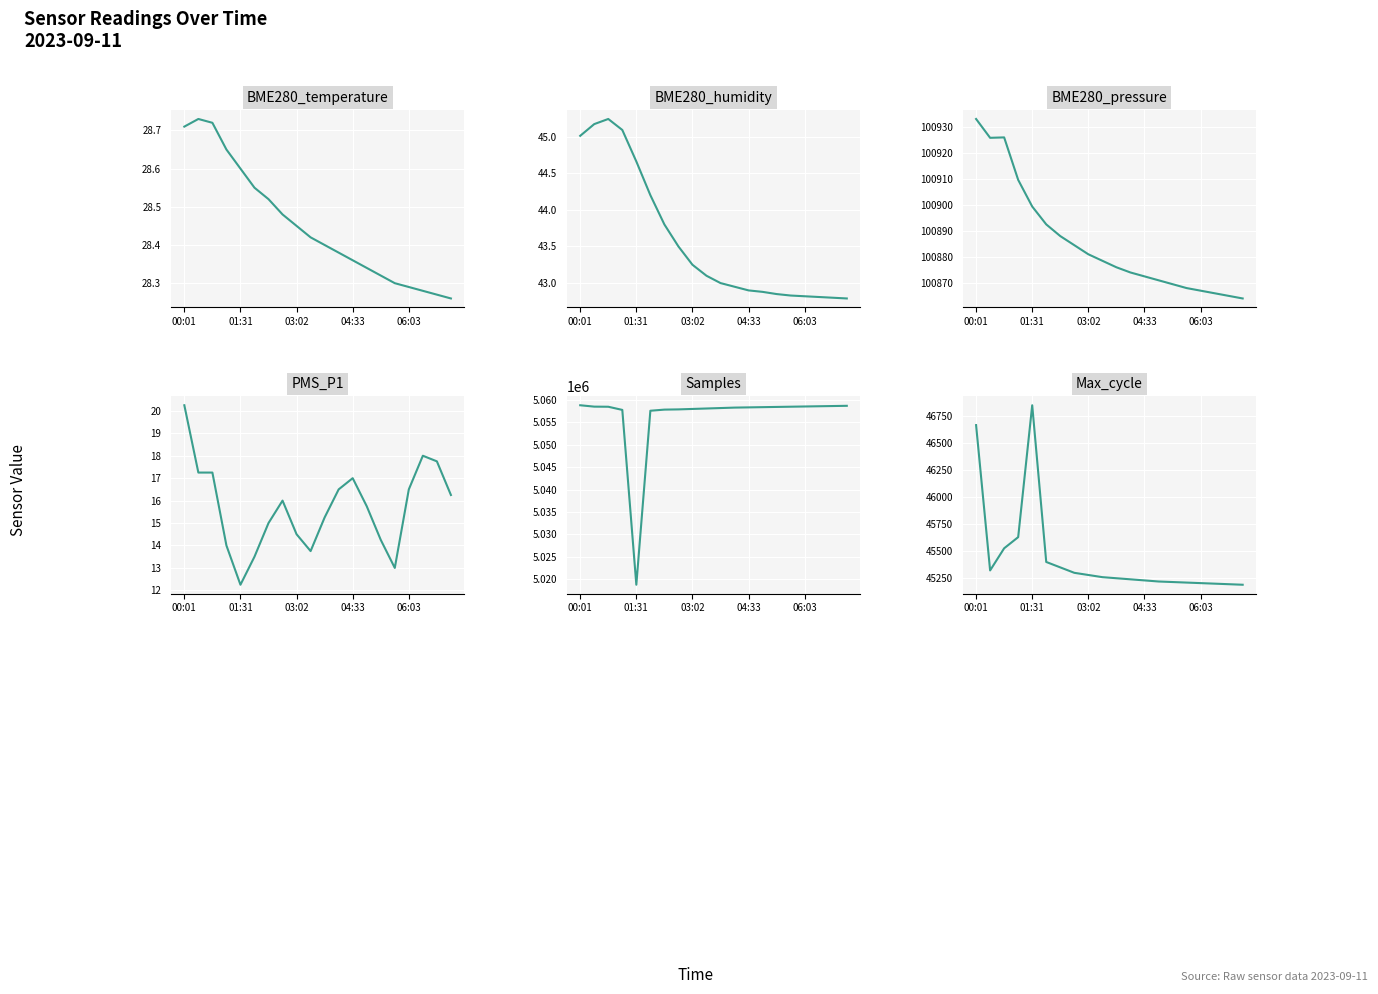

What is the average value of the PMS_P1 series?

15.7